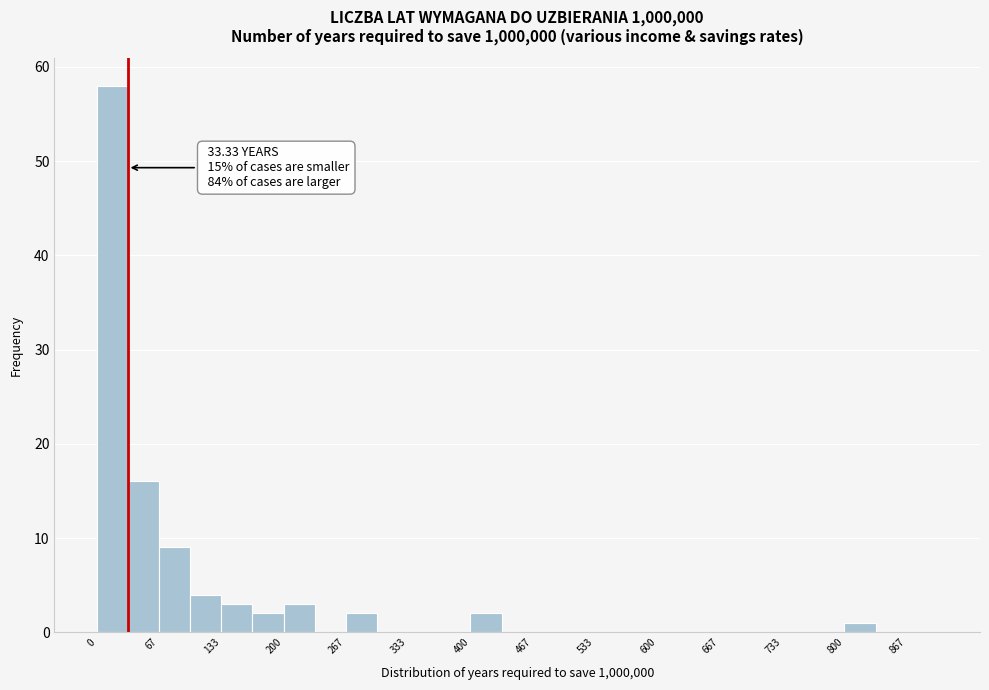

Read against the x-axis, roughly where is the centre of the tallest bar?

20